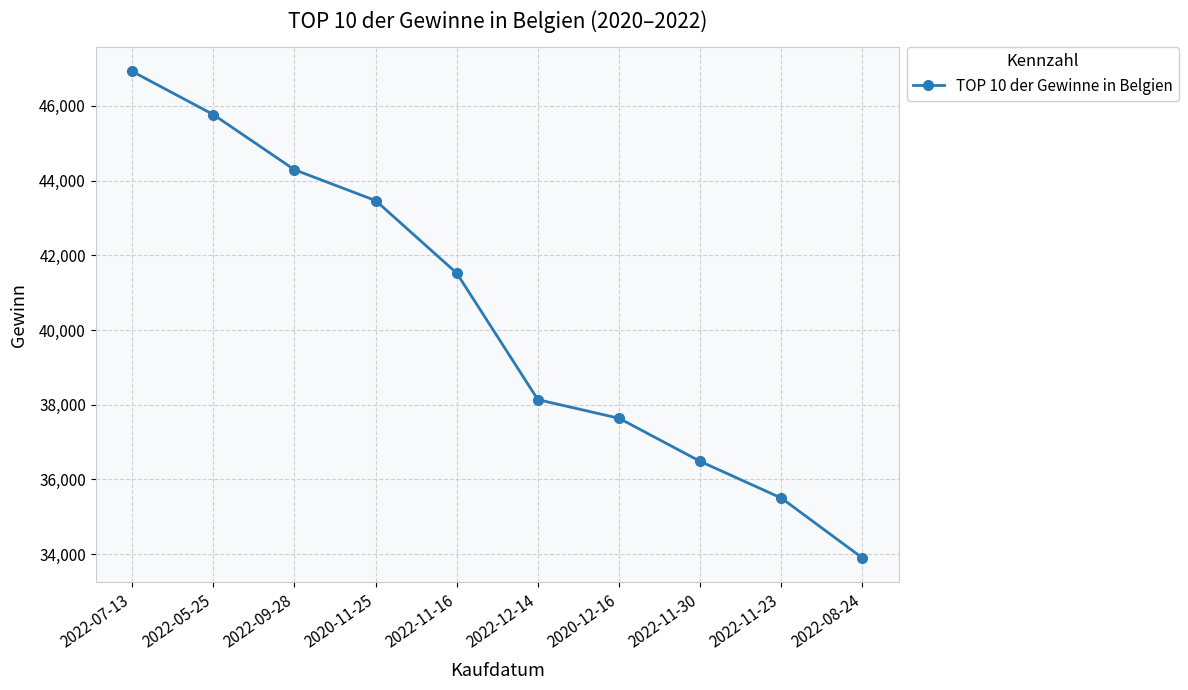

Rank the categories by value from lowest to highest.

2022-08-24, 2022-11-23, 2022-11-30, 2020-12-16, 2022-12-14, 2022-11-16, 2020-11-25, 2022-09-28, 2022-05-25, 2022-07-13